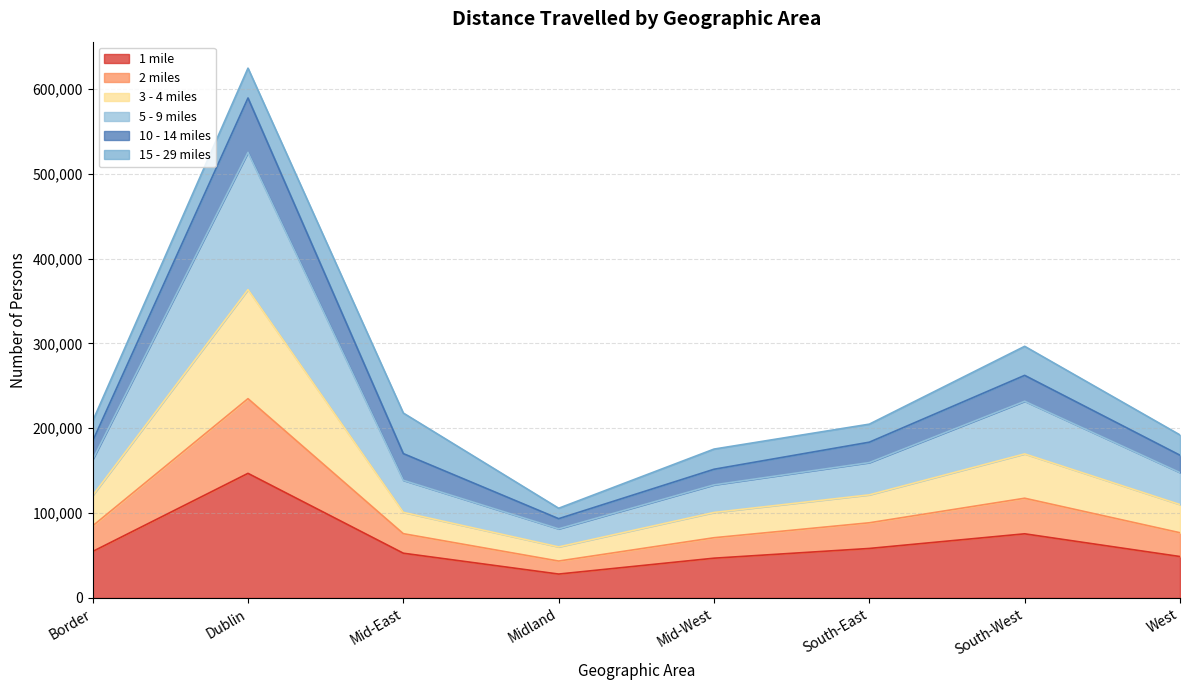

Where is the first local minimum for 10 - 14 miles?

Midland